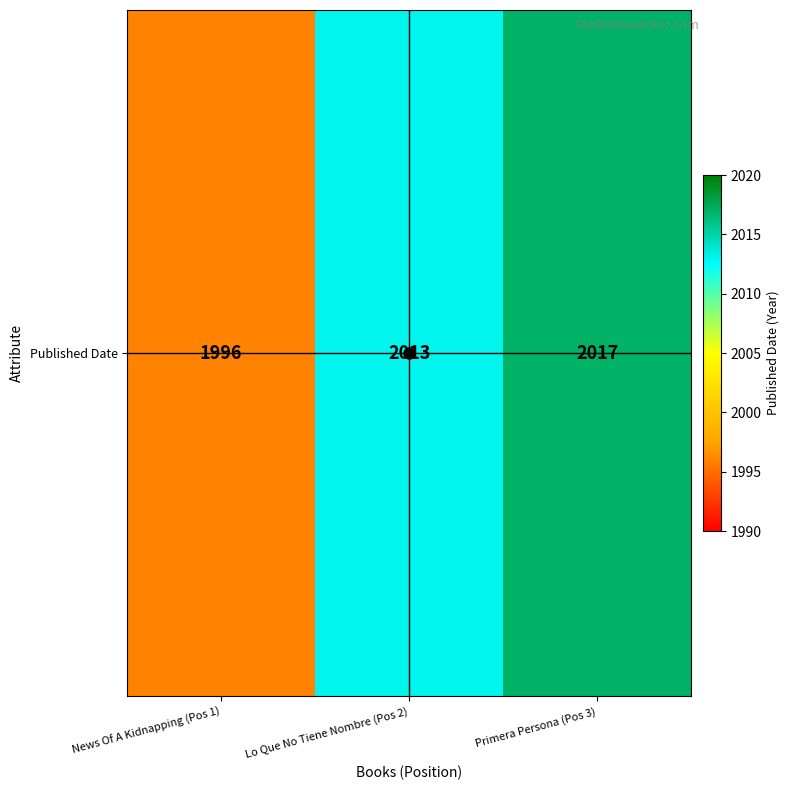

What is the maximum value shown in the chart?

2017